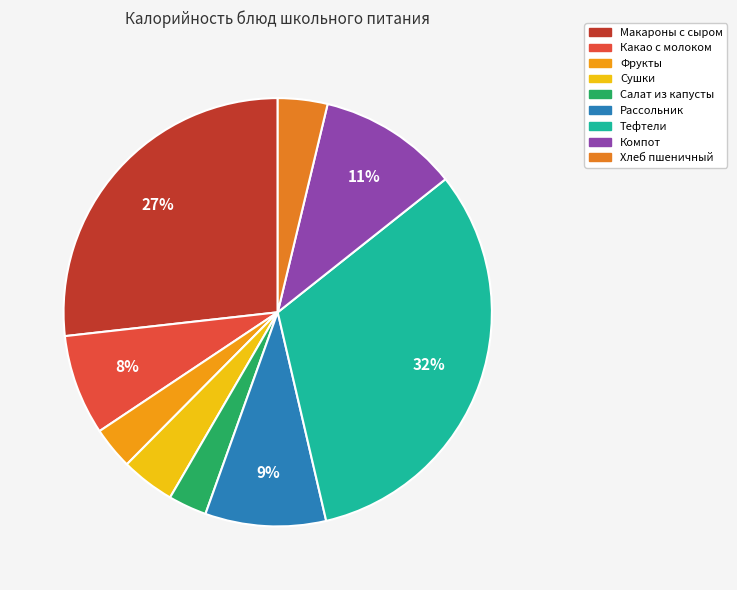

What percentage is the Сушки slice, to the nearest percent?

4%